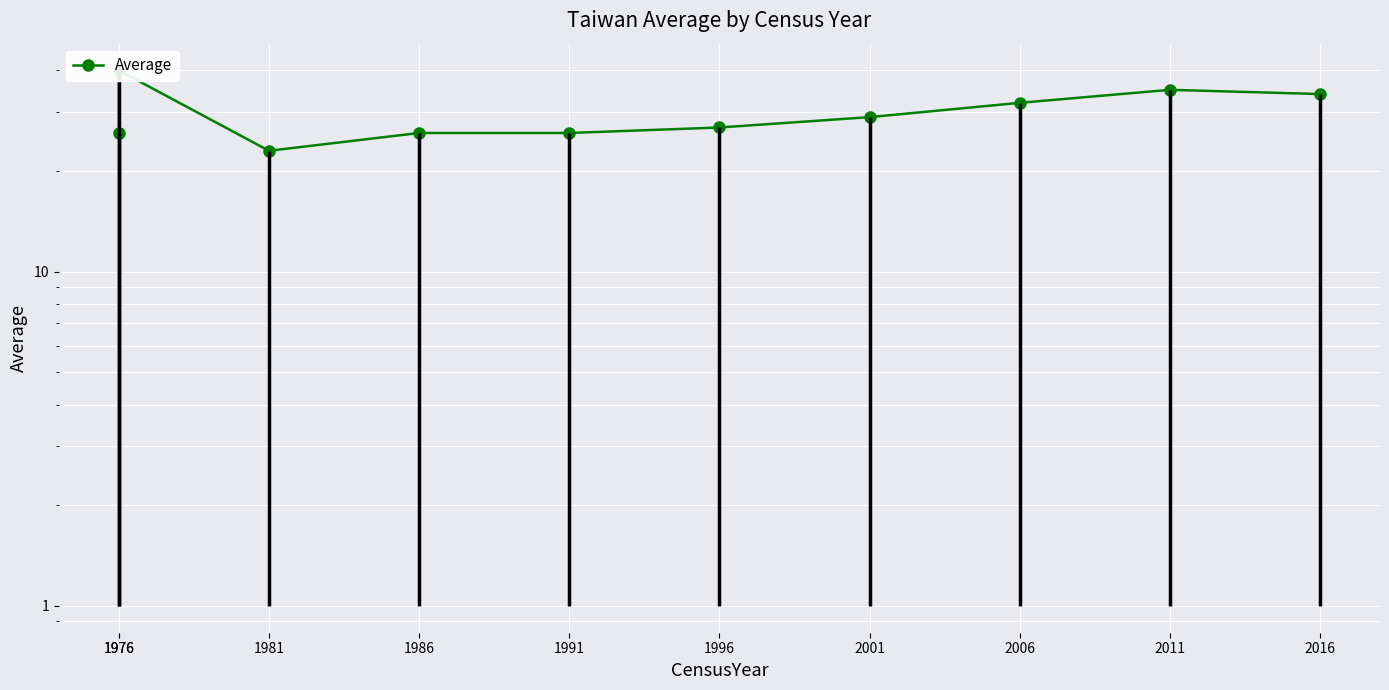

Which category has the highest value across all series?

1976